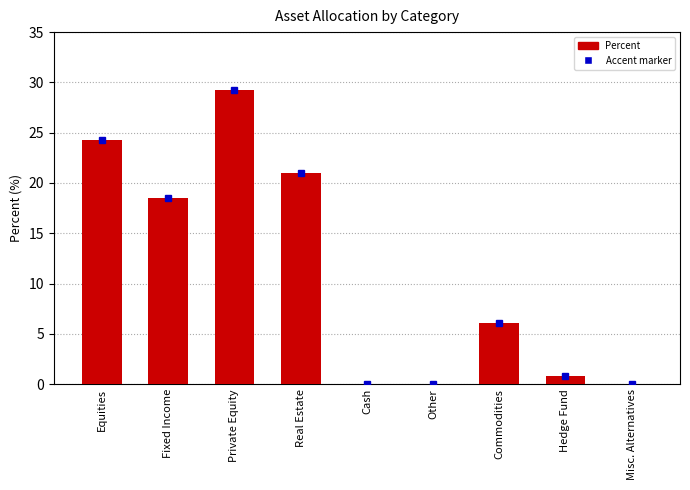

Count the number of categories in the chart.

9